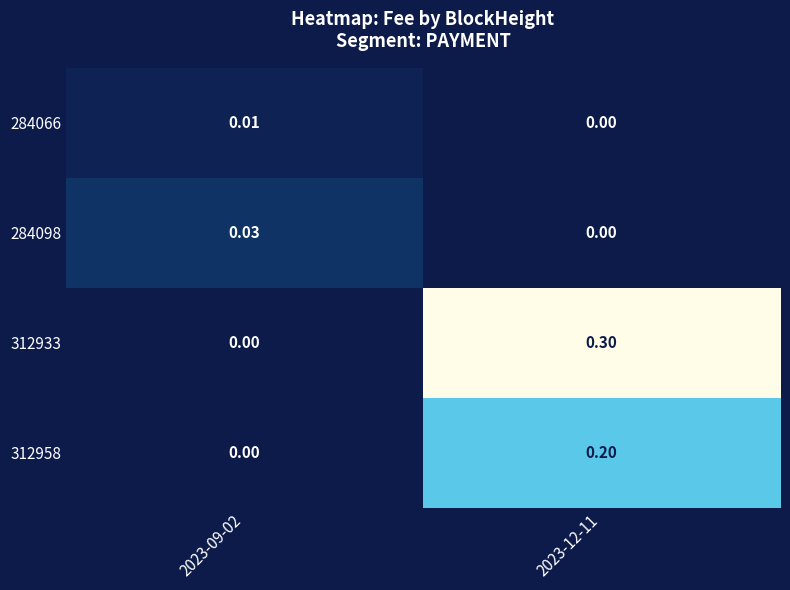

Which series has the largest total across all categories?

312933